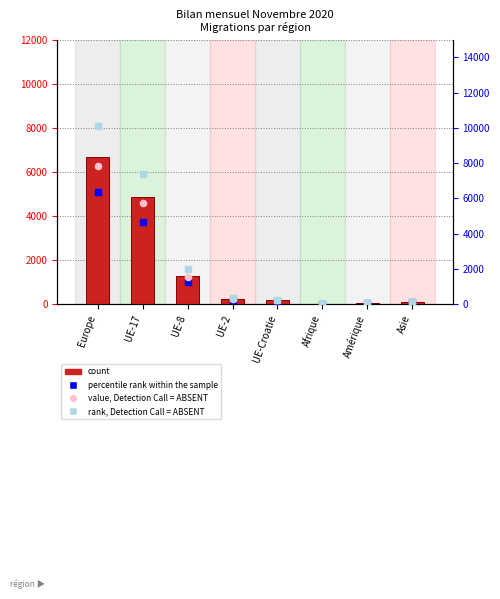

Which series reaches the maximum Y coordinate?

rank, Detection Call = ABSENT